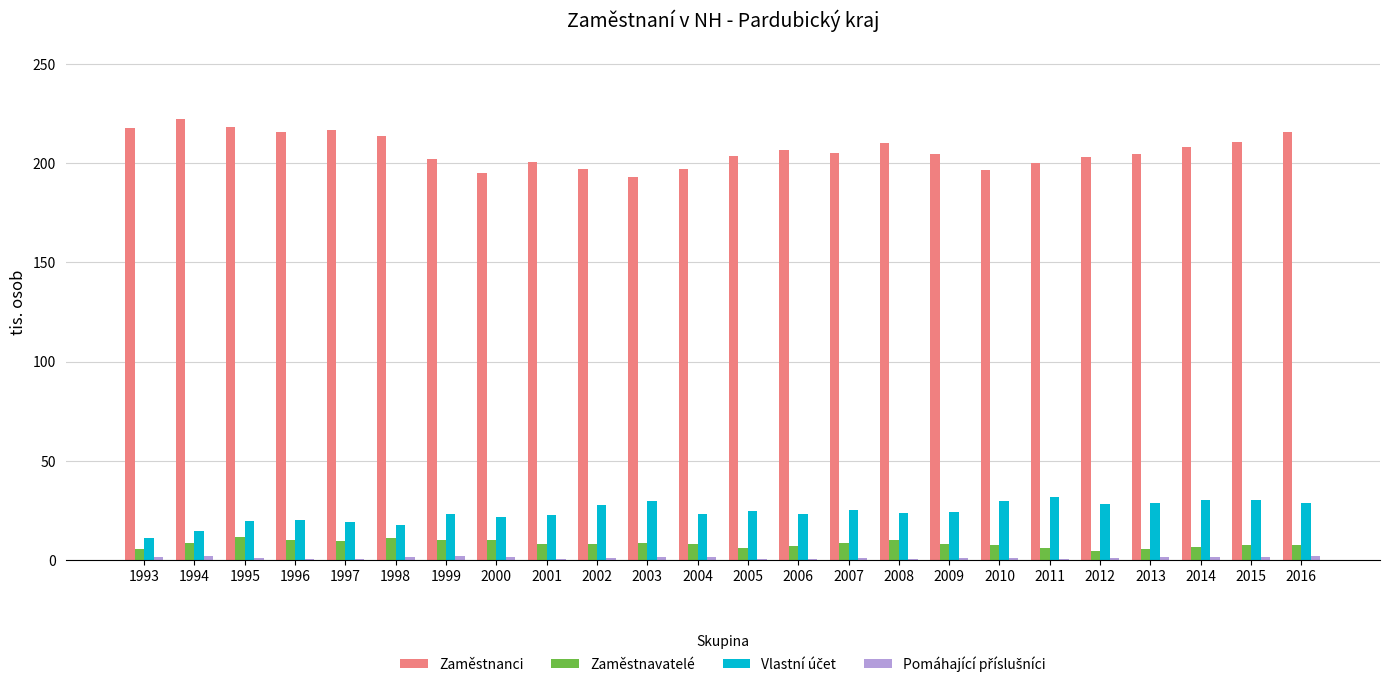

True or false: Zaměstnanci has a value of 218.3 at 1995.

True